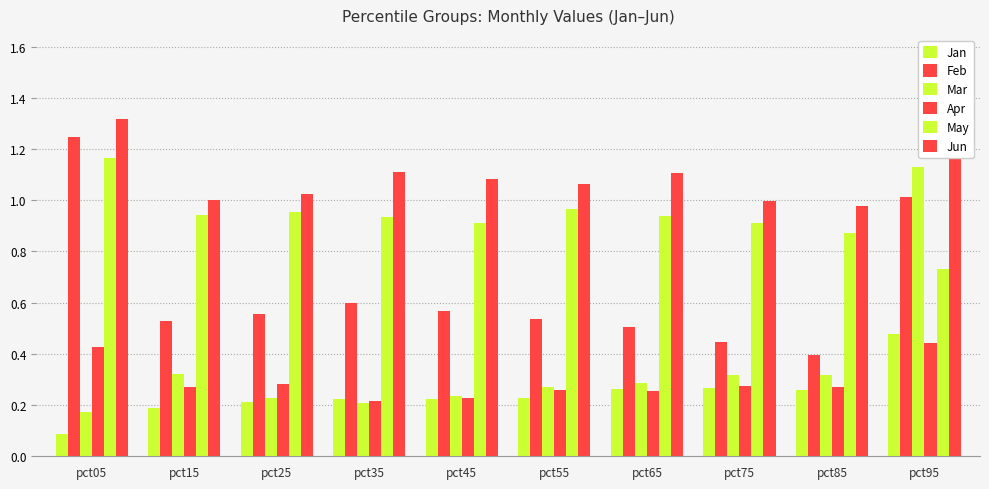

Does the chart contain stacked bars?

No